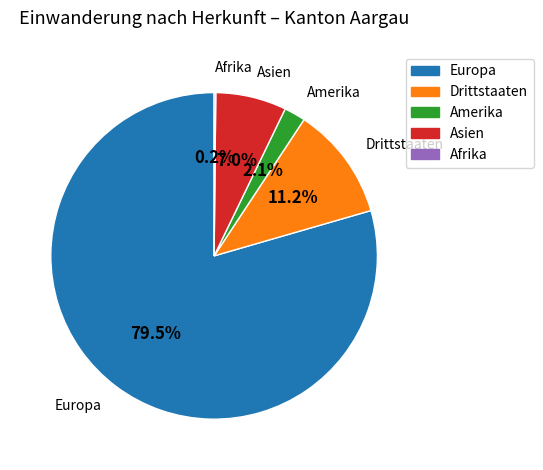

Is the sum of Amerika and Asien greater than half?

No